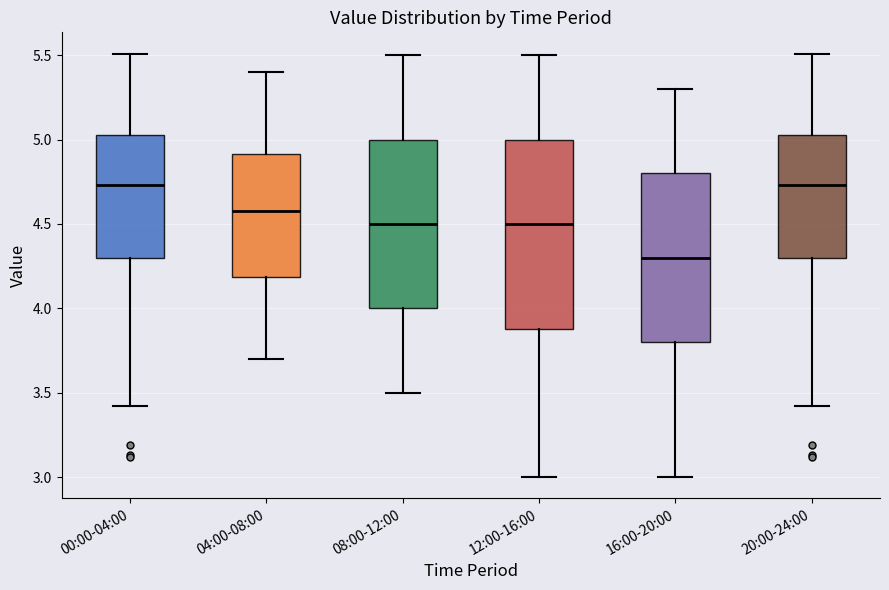

Where is the lower edge of the box for 16:00-20:00 on the y-axis? The values are not printed on the chart, so give them approximately, as read against the axis.

3.80